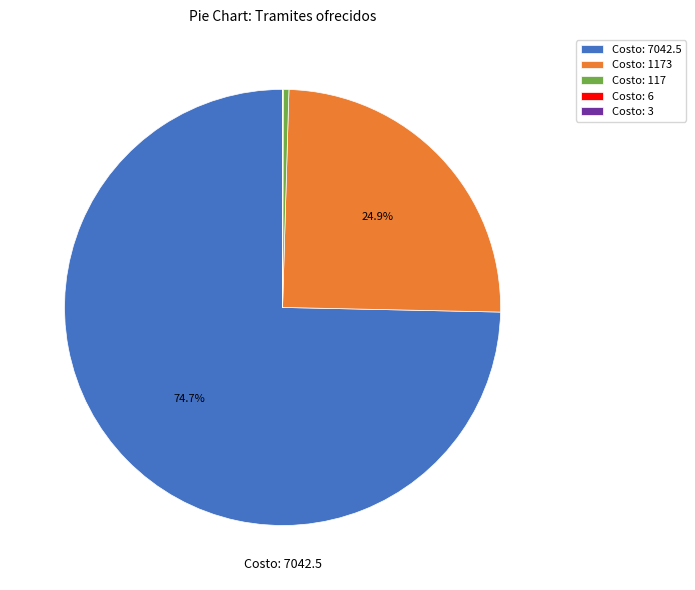

To the nearest percent, what is the average slice percentage?

20%